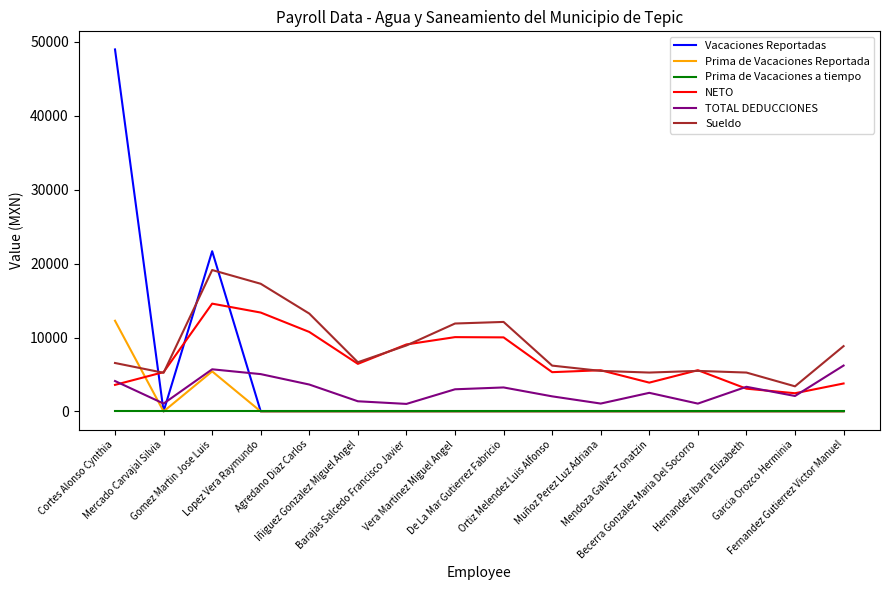

Which series has the widest spread of values?

Vacaciones Reportadas